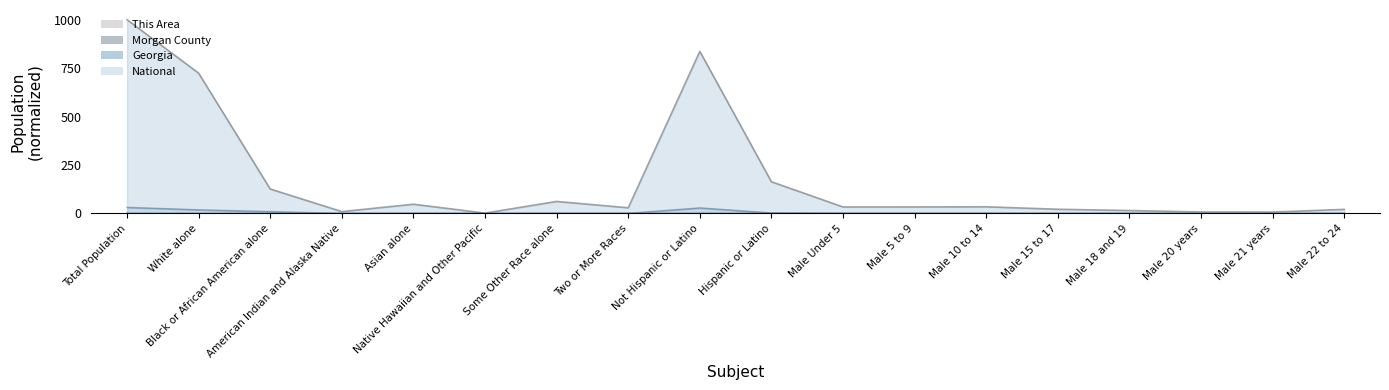

Which has a higher value, Male Under 5 or Not Hispanic or Latino?

Not Hispanic or Latino